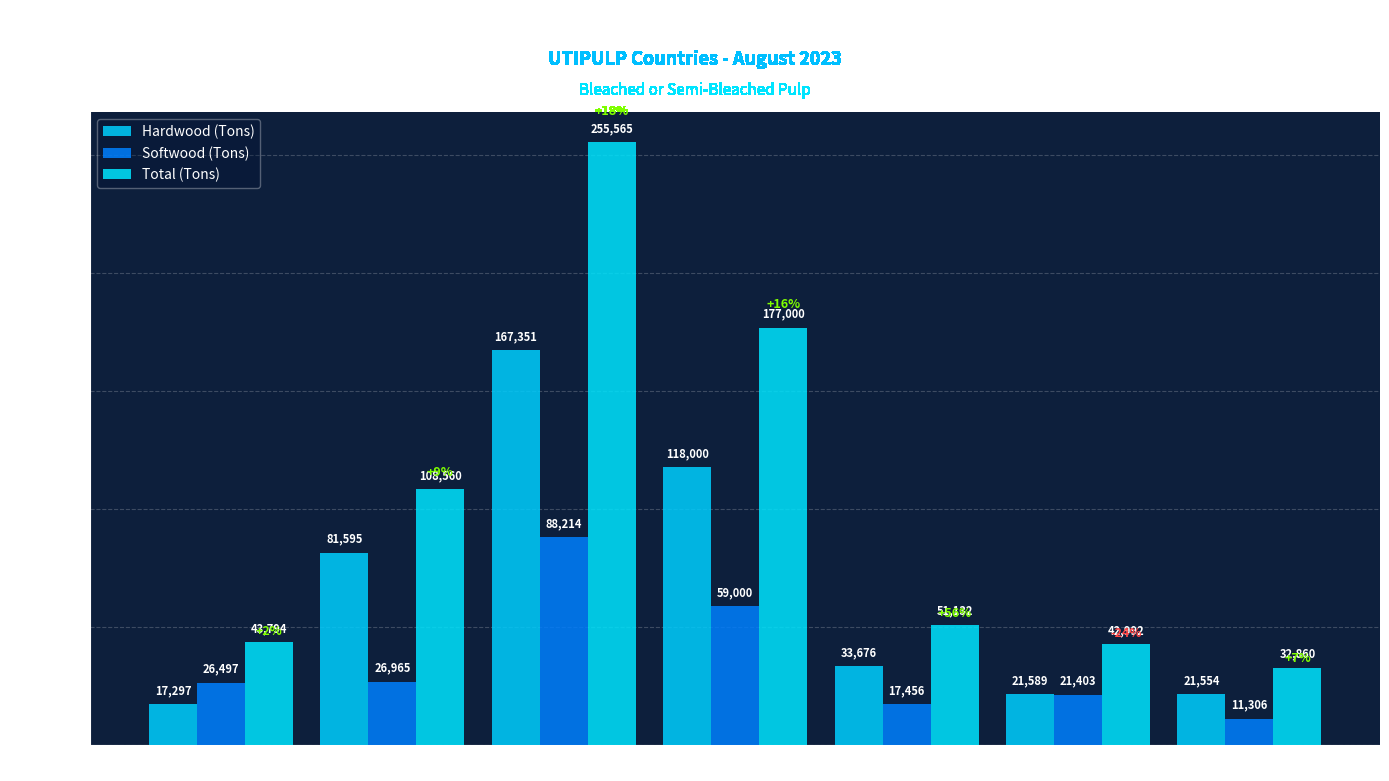

Reading left to right, transcribe all the data shown in this chart.

Hardwood (Tons): 17297	81595	167351	118000	33676	21589	21554
Softwood (Tons): 26497	26965	88214	59000	17456	21403	11306
Total (Tons): 43794	108560	255565	177000	51132	42992	32860